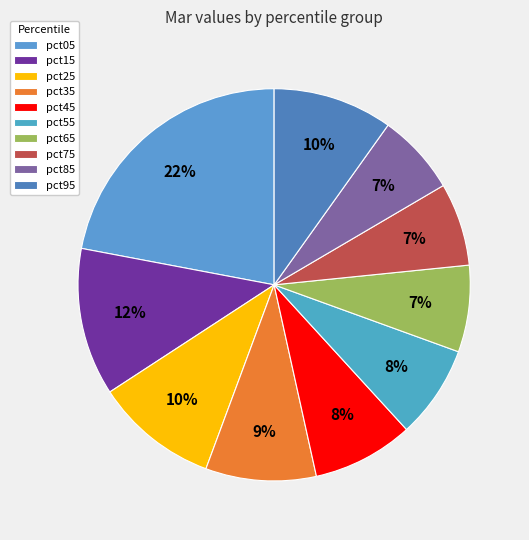

What is the smallest slice in the pie chart?

pct85